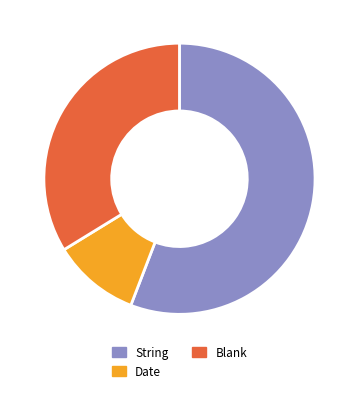

Is there a majority slice in this chart?

Yes